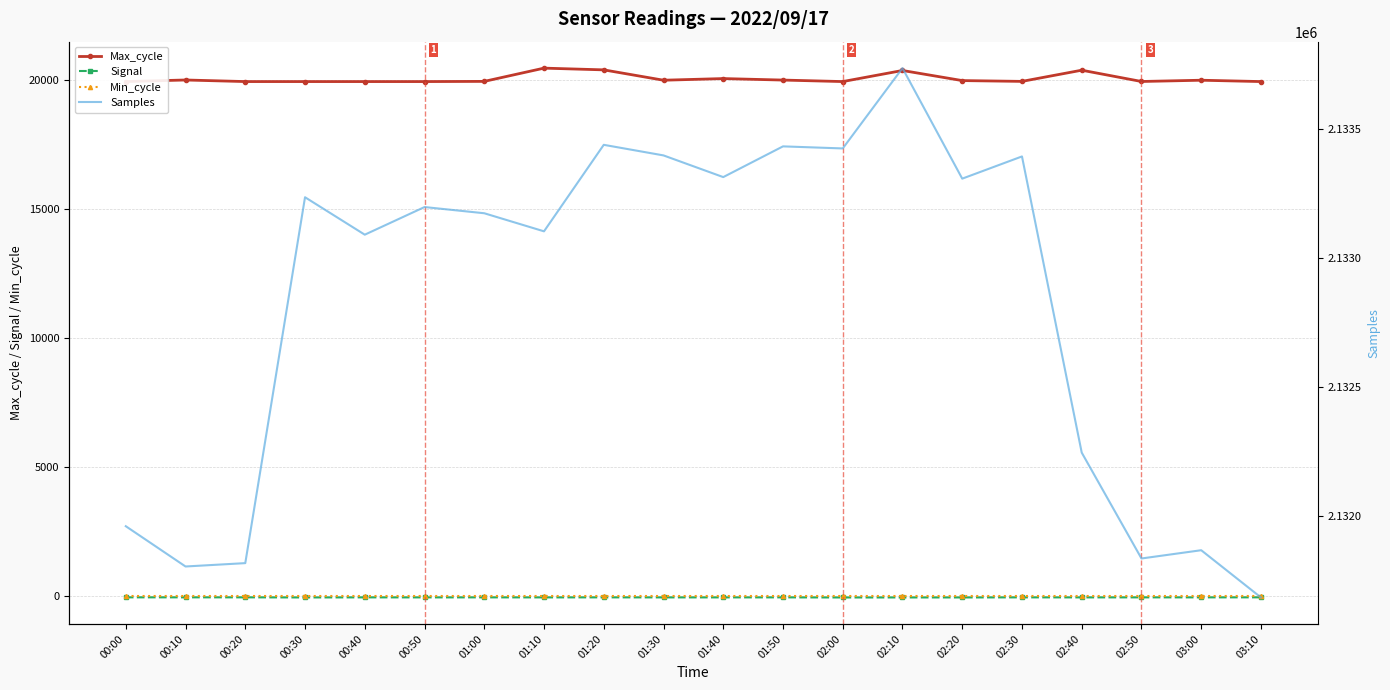

Which series changed the most between 01:40 and 01:50?

Samples